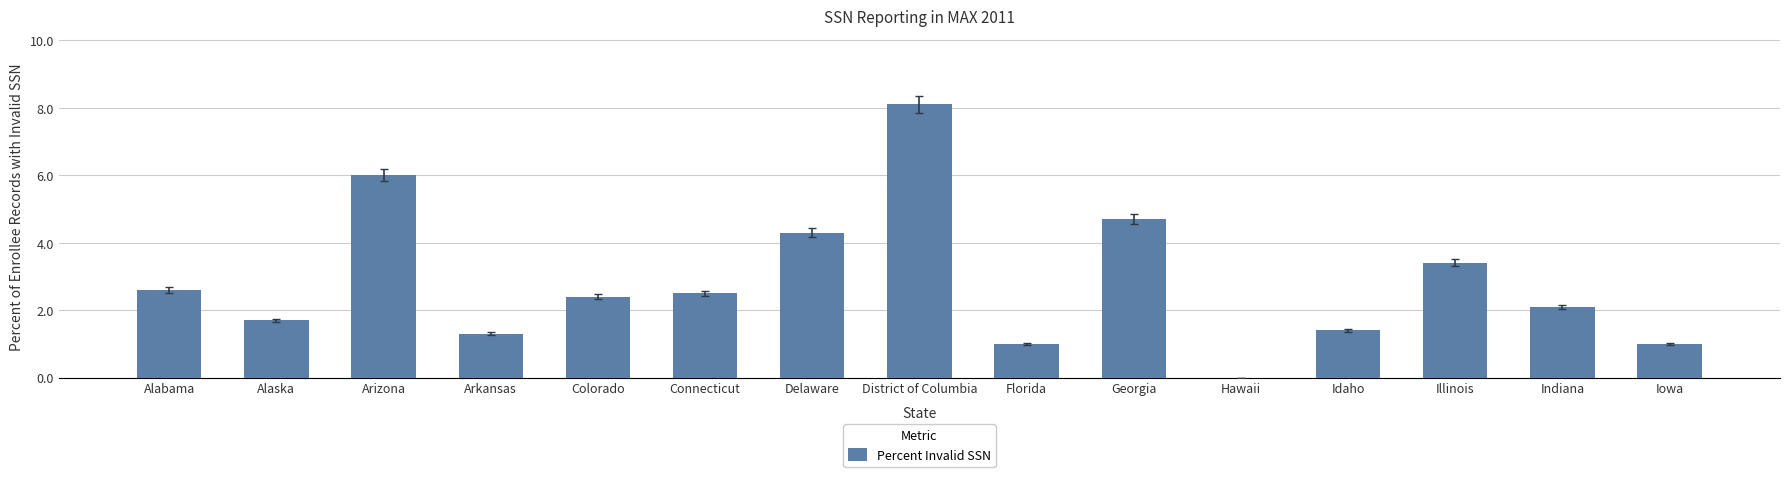

Which label corresponds to the largest value in the chart?

District of Columbia